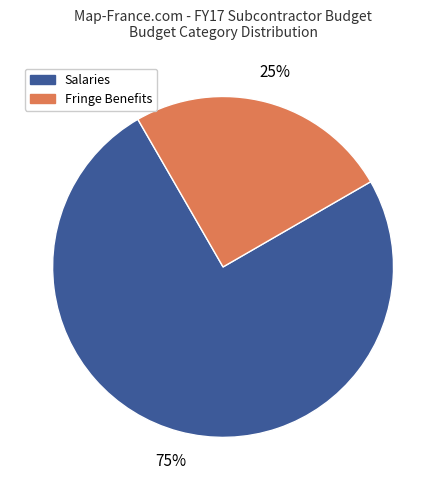

Between Fringe Benefits and Salaries, which is larger?

Salaries